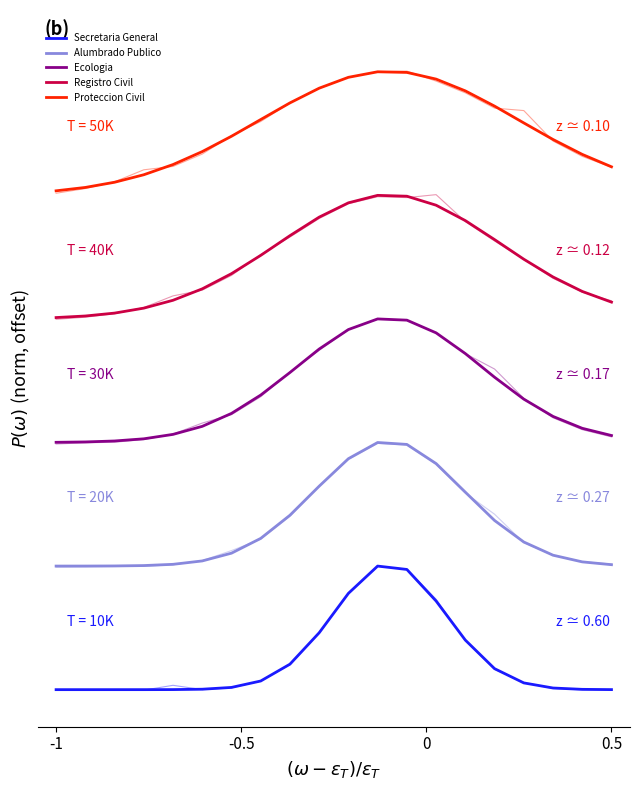

What is the difference between the maximum and second lowest values in the Registro Civil series?

1.0